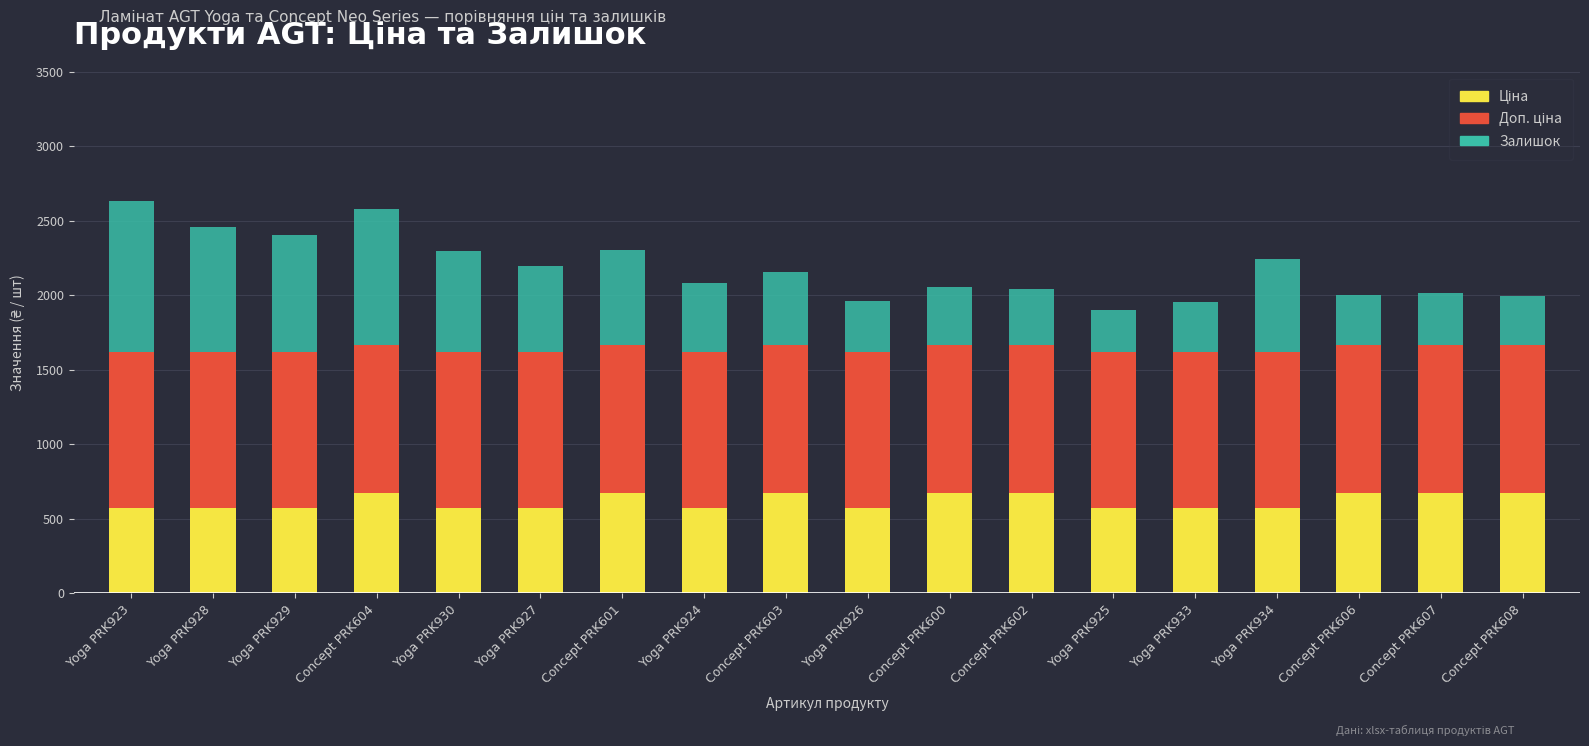

What is the total value across all series at Concept PRK600?

2056.9